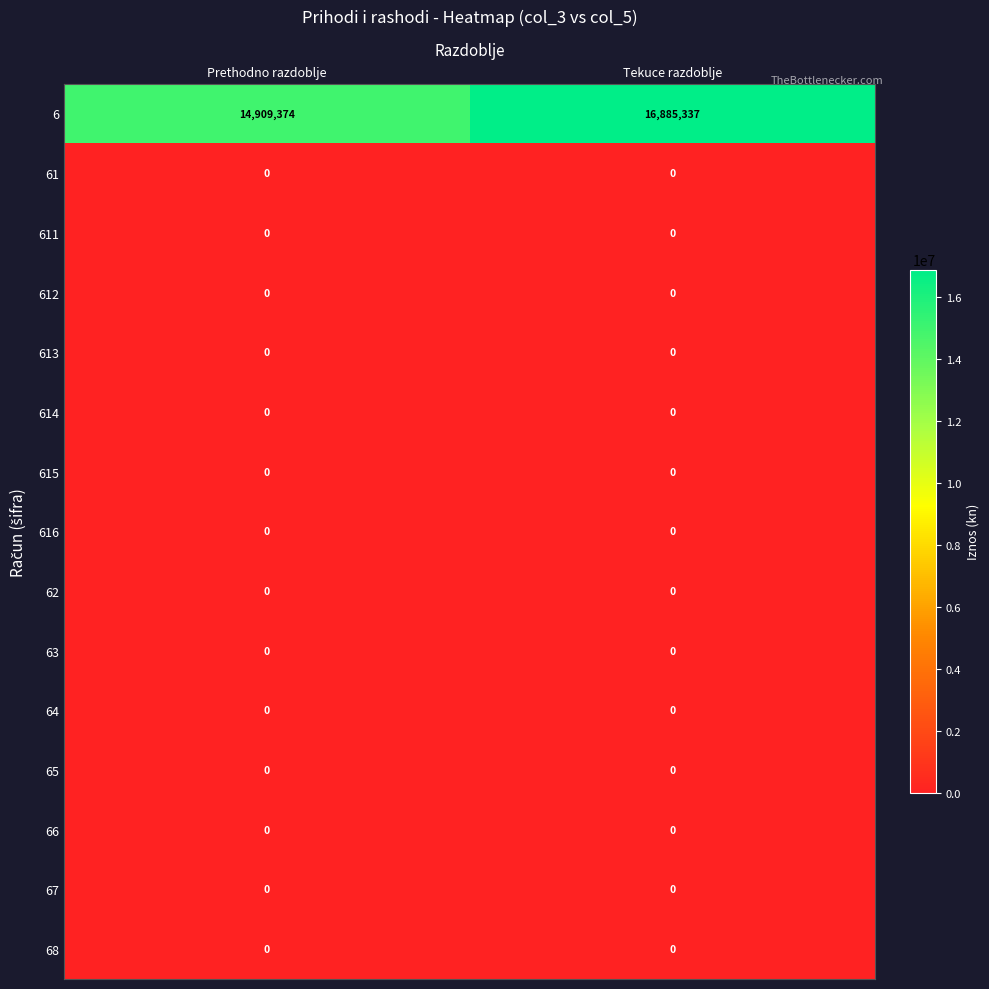

Which series has the largest total across all categories?

6